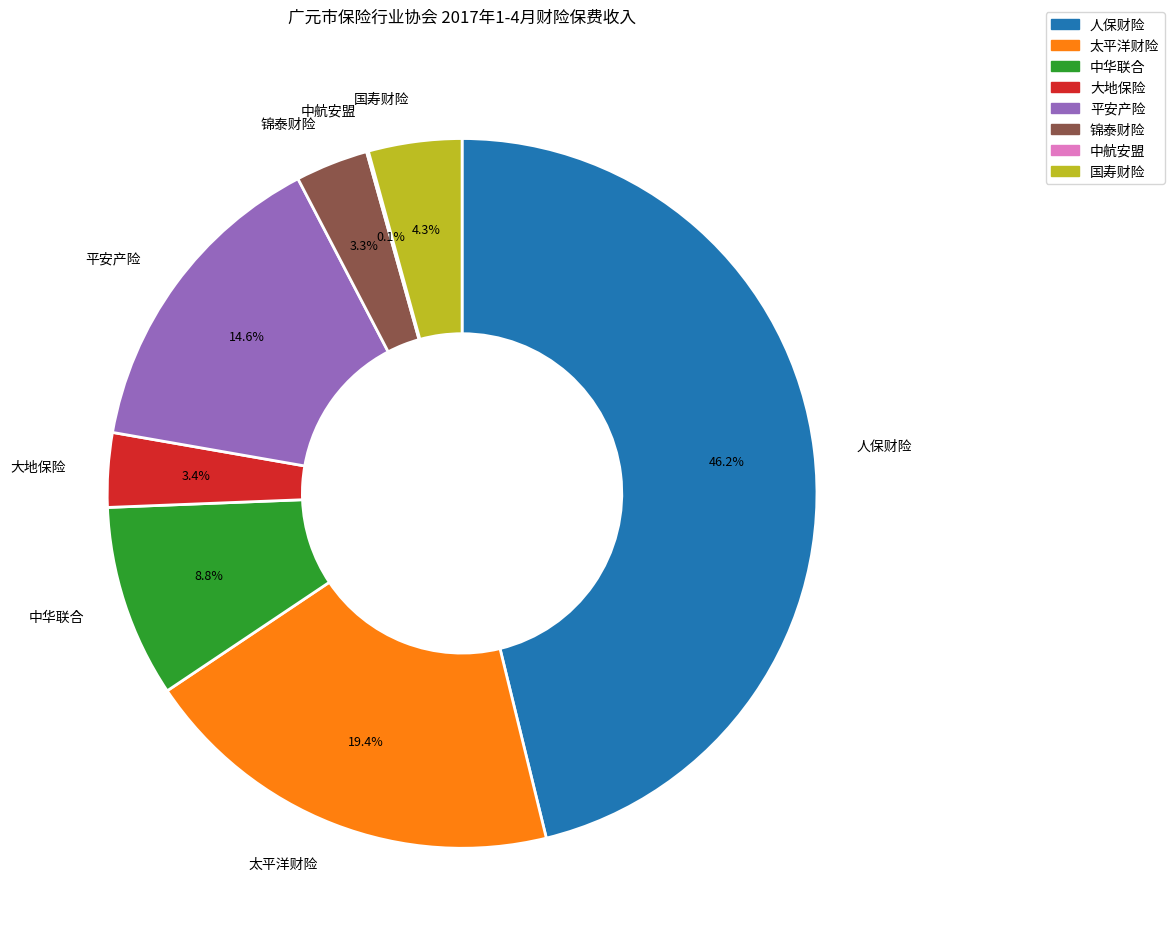

What is the ratio of the value at 太平洋财险 to the value at 平安产险?

1.3